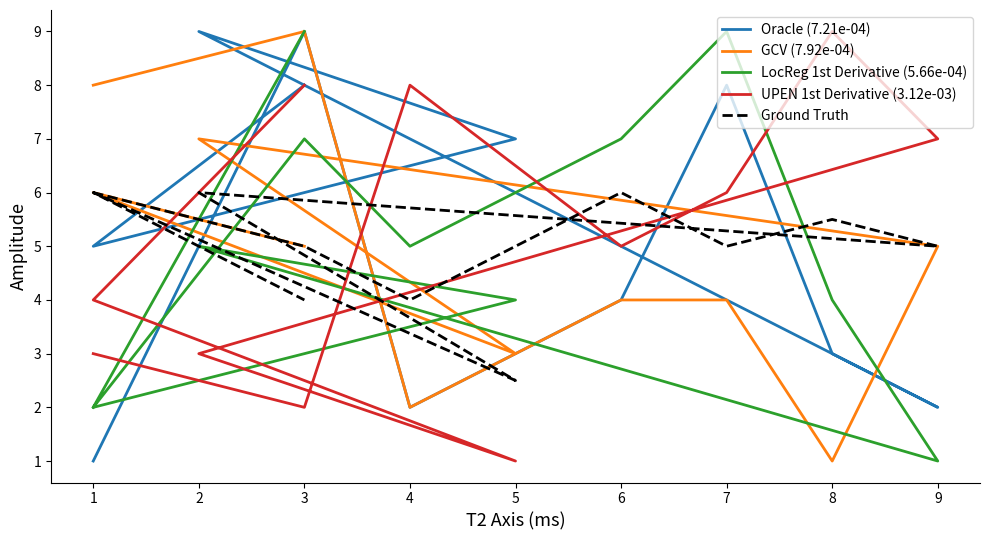

Between which two adjacent categories do Ground Truth and GCV (7.92e-04) first intersect?

3 and 4